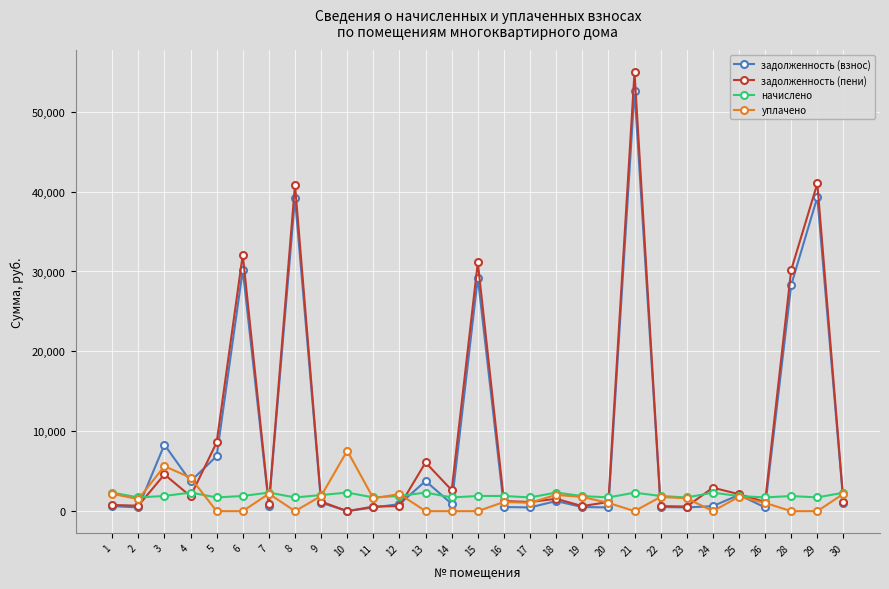

What is the difference between the second highest and second lowest values in the задолженность (пени) series?

40447.6